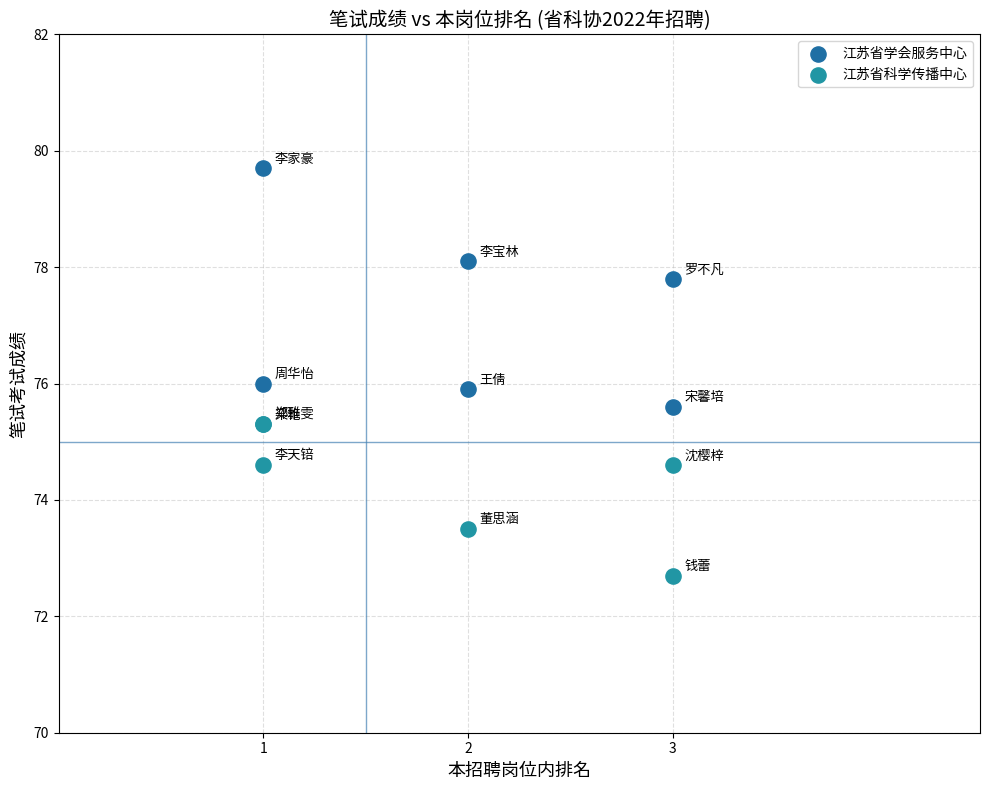

Which series has the largest Y range (max minus min)?

江苏省学会服务中心